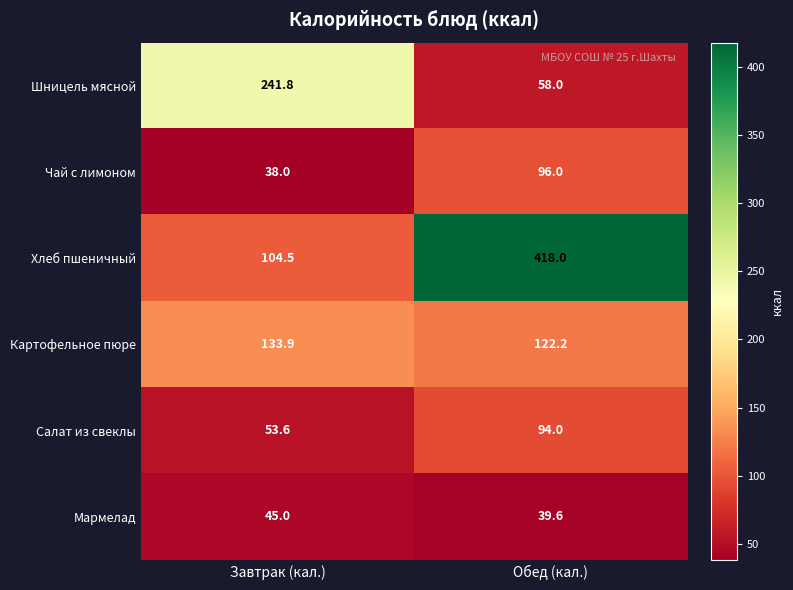

True or false: Шницель мясной has a value of 14.3 at Обед (кал.).

False